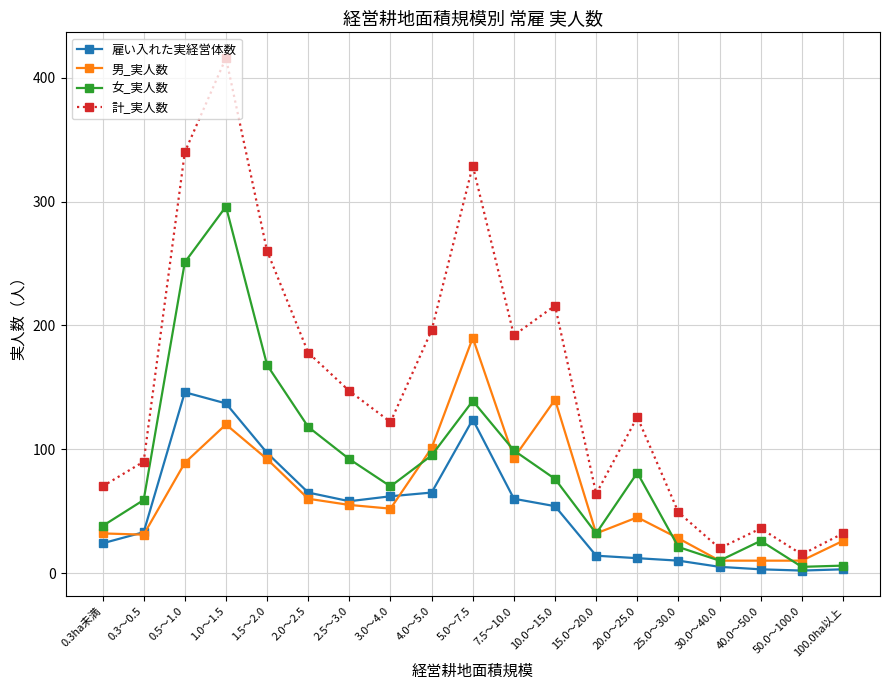

Rank the series at 7.5～10.0 from lowest to highest value.

雇い入れた実経営体数, 男_実人数, 女_実人数, 計_実人数